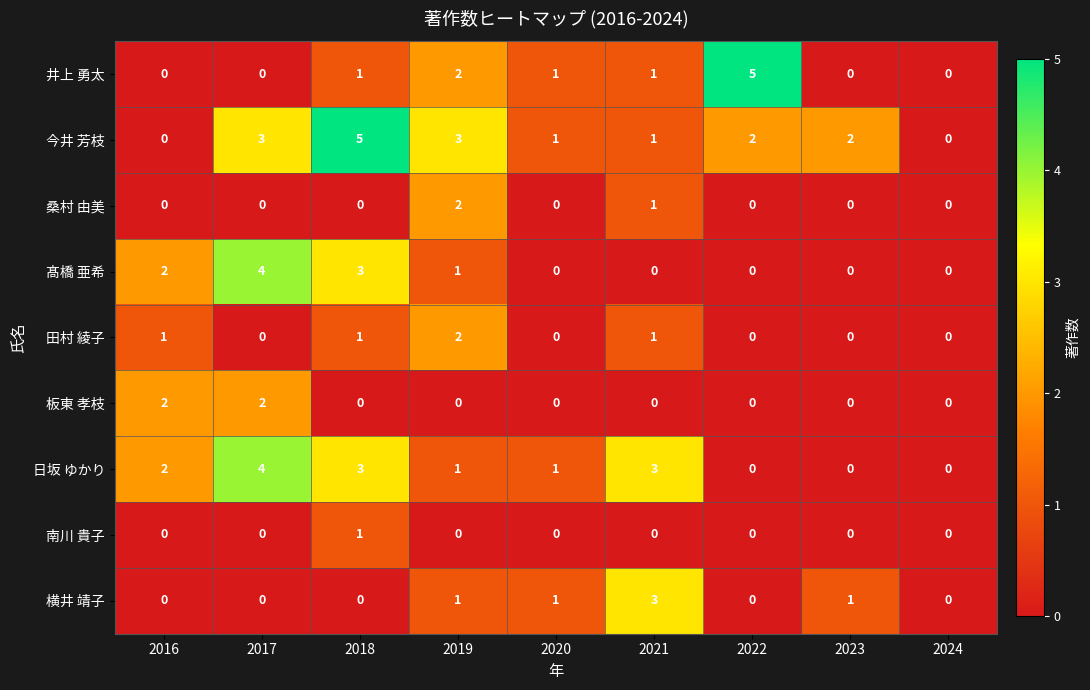

What is the difference between the maximum and second lowest values in the 髙橋 亜希 series?

4